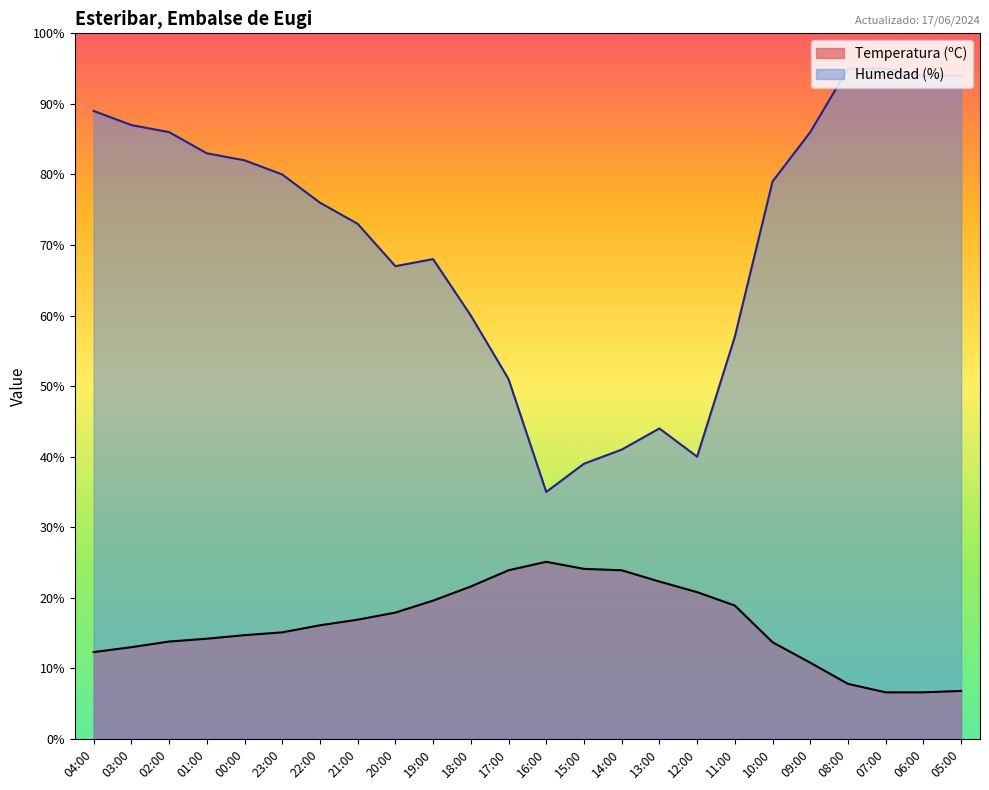

Reading left to right, extract all data points from this chart.

Temperatura (ºC): 12.3	13.0	13.8	14.2	14.7	15.1	16.1	16.9	17.9	19.6	21.6	23.9	25.1	24.1	23.9	22.3	20.8	18.9	13.7	10.8	7.8	6.6	6.6	6.8
Humedad (%): 89.0	87.0	86.0	83.0	82.0	80.0	76.0	73.0	67.0	68.0	60.0	51.0	35.0	39.0	41.0	44.0	40.0	57.0	79.0	86.0	95.0	95.0	94.0	94.0